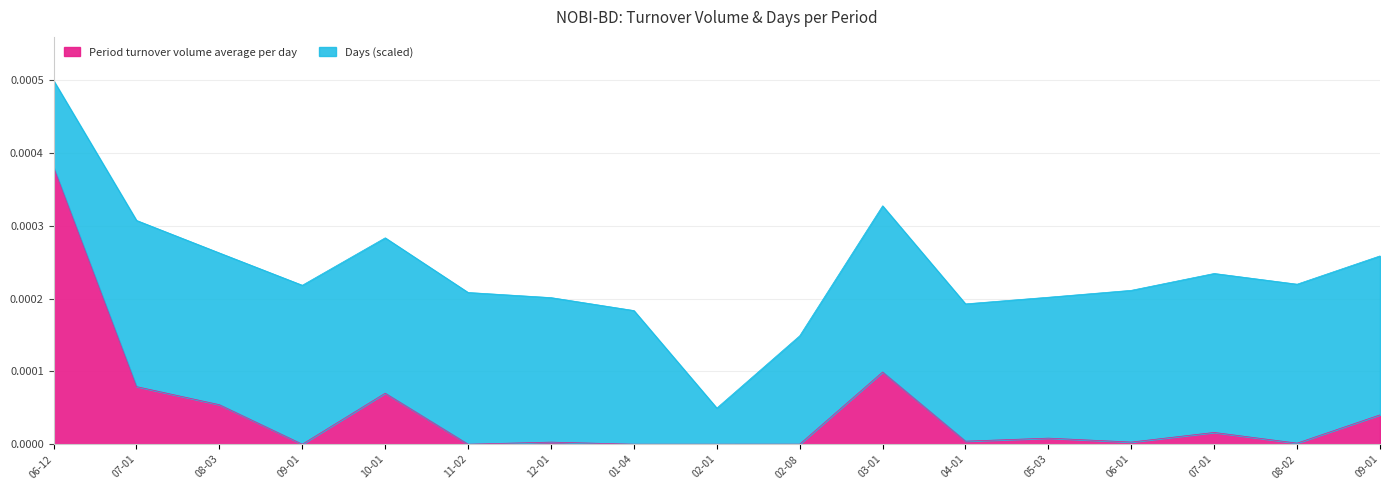

True or false: there are more than 1 points higher than both neighbors.

True